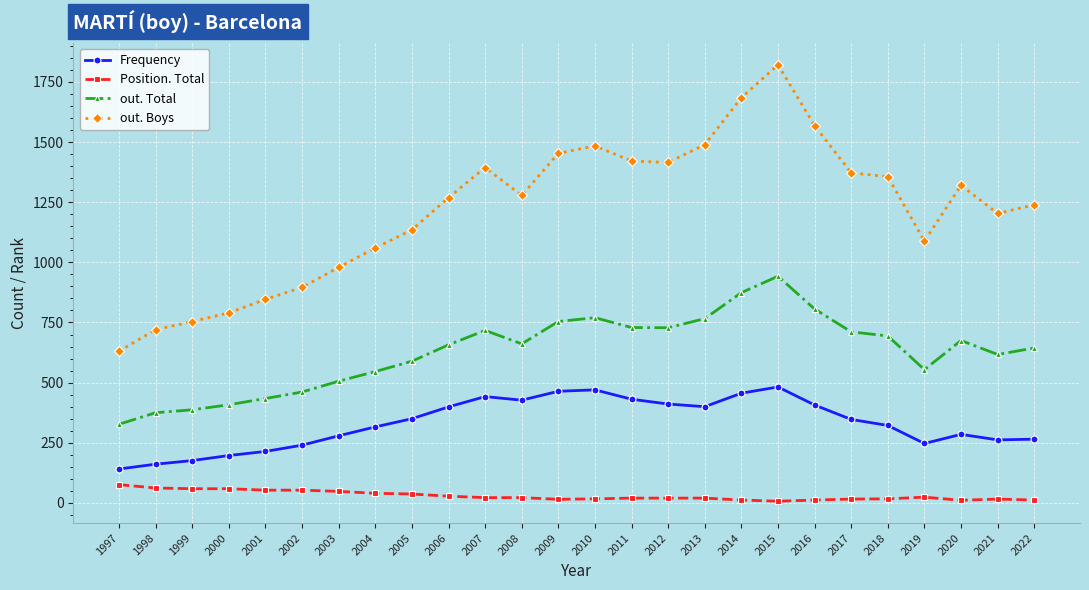

What is the lowest value of the out. Total series?

327